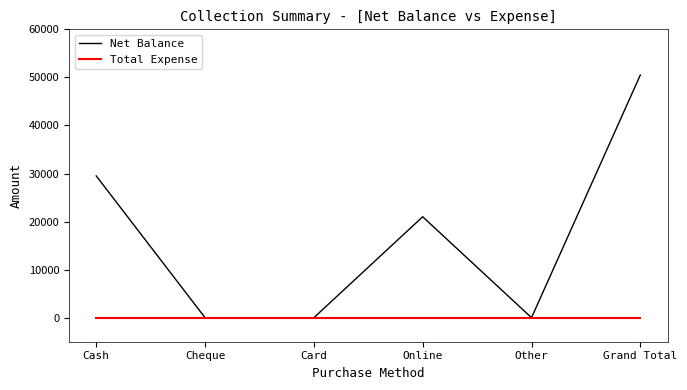

Rank the series at Online from lowest to highest value.

Total Expense, Net Balance